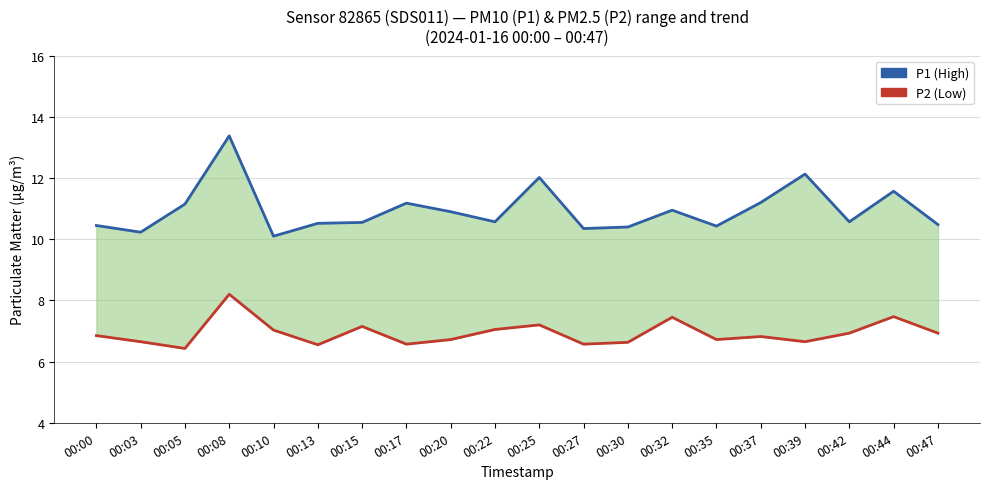

At how many categories does at least one series exceed 7?

20